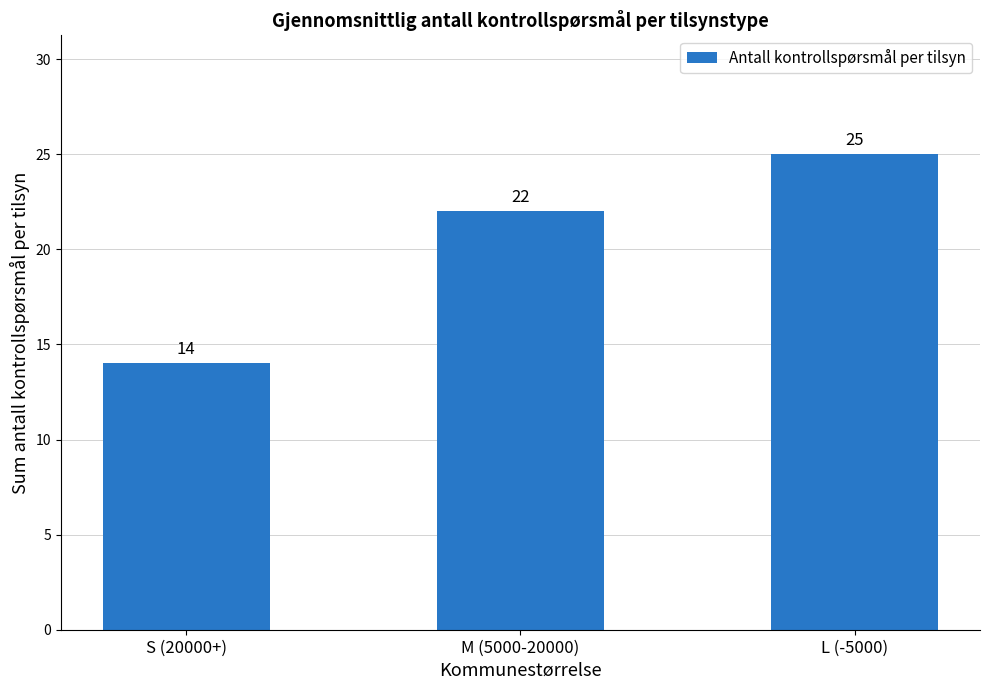

Which category has the highest value across all series?

L (-5000)